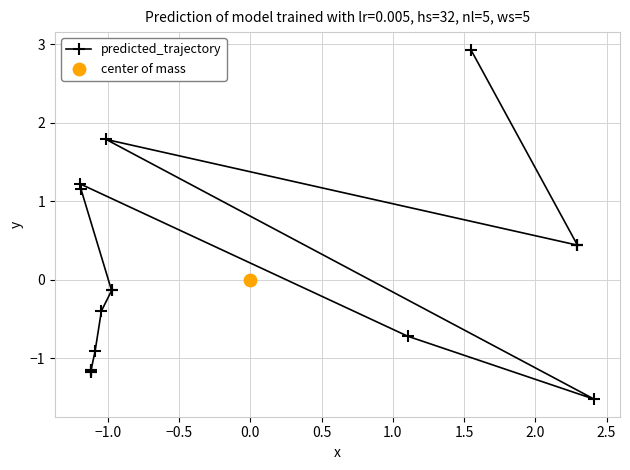

What is the value of the predicted_trajectory point at the 4th from the left?

-1.2